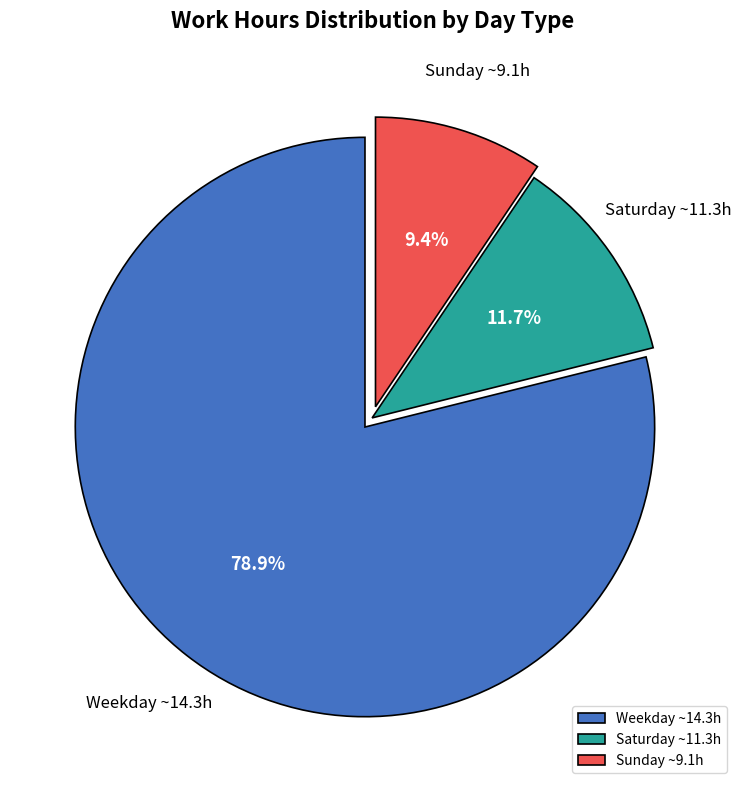

Rank the categories by value from highest to lowest.

Weekday ~14.3h, Saturday ~11.3h, Sunday ~9.1h